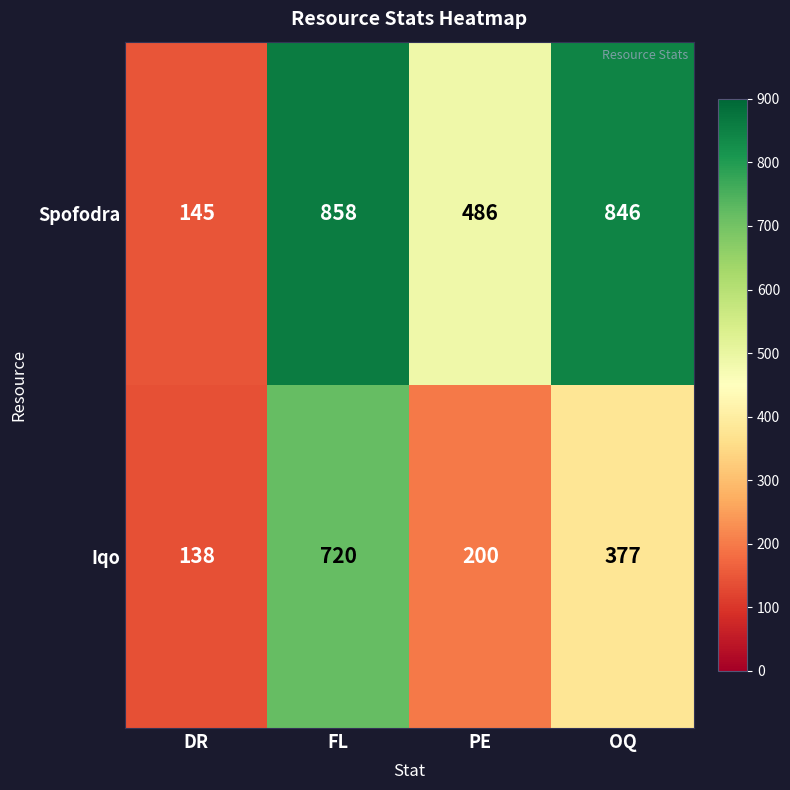

Reading left to right, transcribe all the data shown in this chart.

Spofodra: DR=145	FL=858	PE=486	OQ=846
Iqo: DR=138	FL=720	PE=200	OQ=377